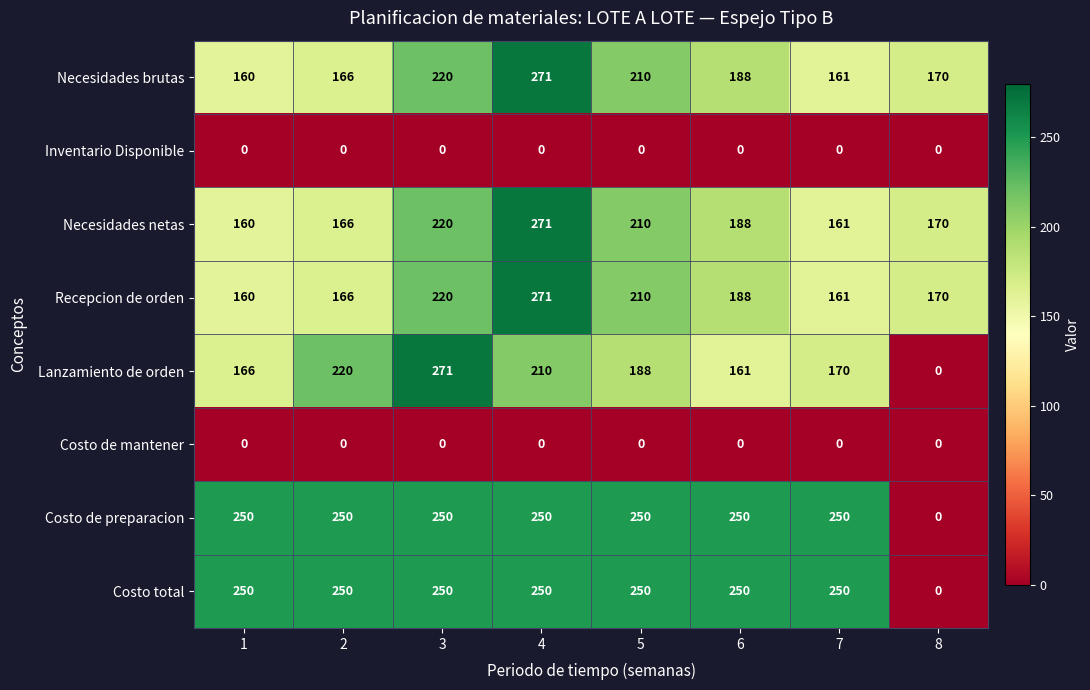

List the labels in order of Necesidades netas value, smallest first.

1, 7, 2, 8, 6, 5, 3, 4